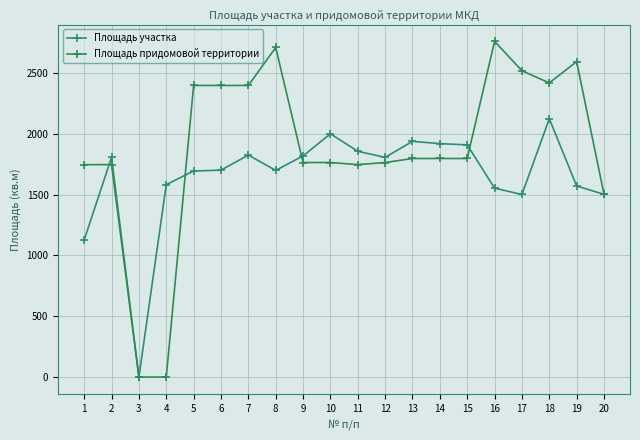

How many distinct data groups are displayed?

2